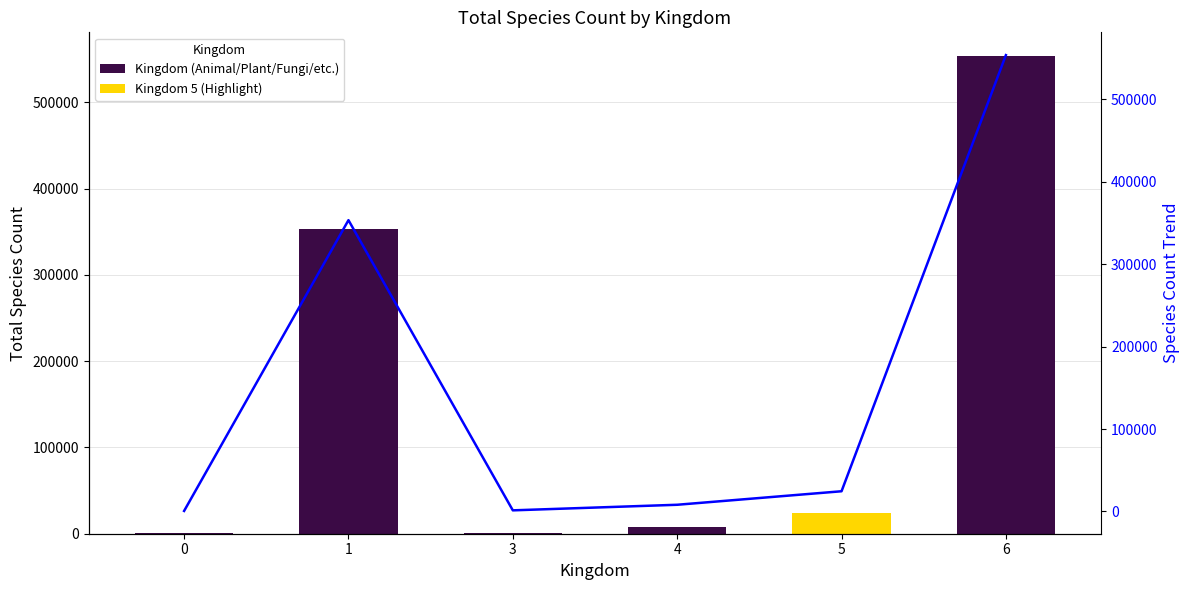

The Trend series shows 798627 at 6. True or false?

False